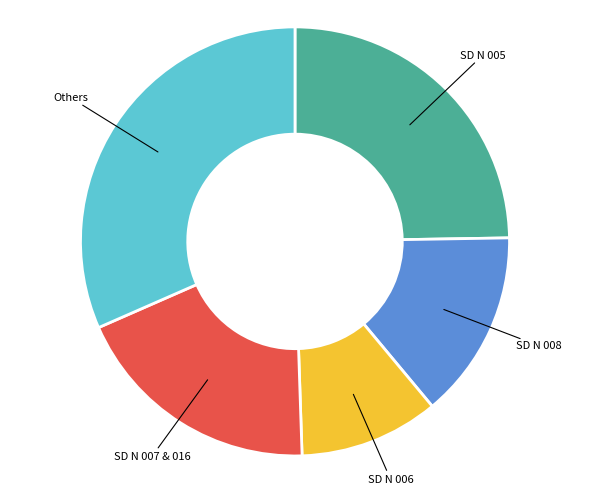

True or false: SD N 006 accounts for 11% of the total.

True